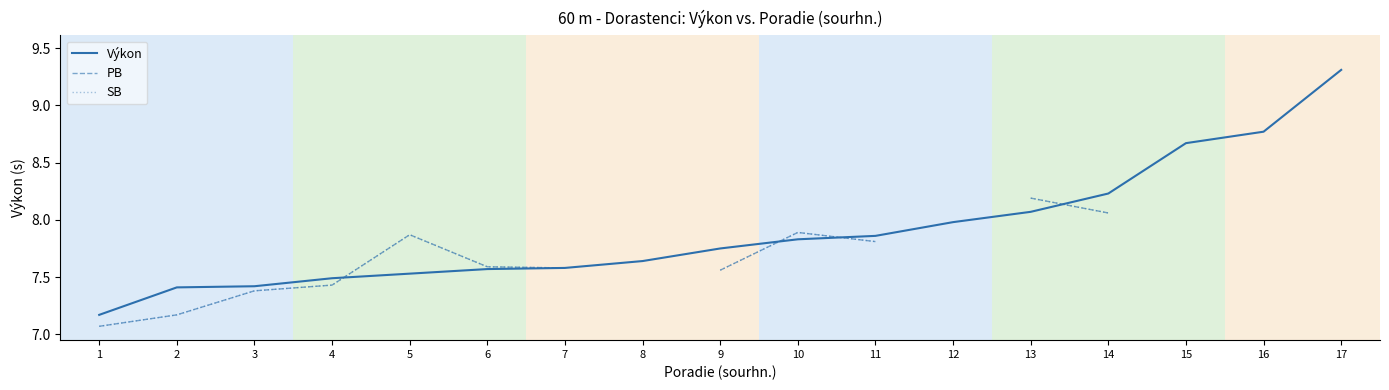

True or false: SB and PB intersect in this chart.

False